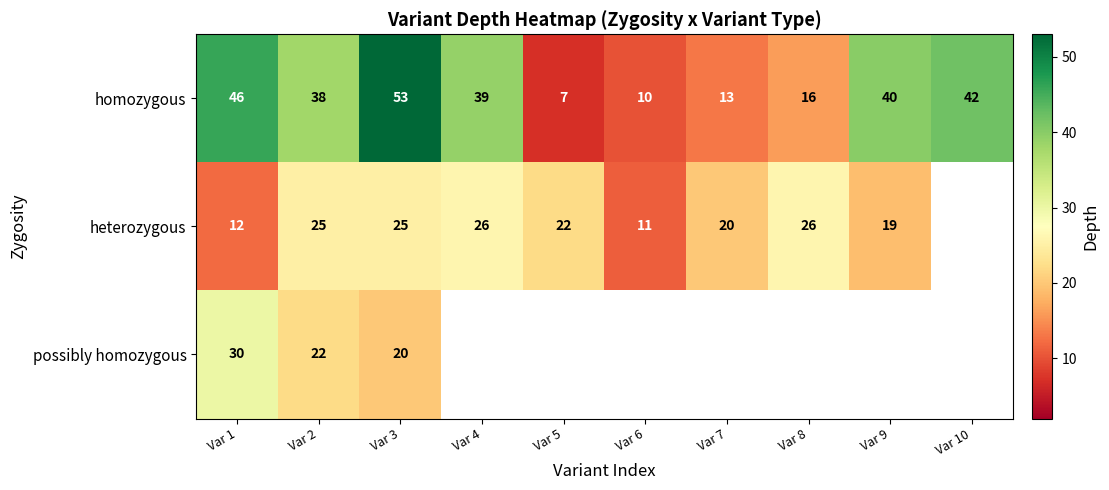

The value of homozygous at Var 7 is 21. True or false?

False